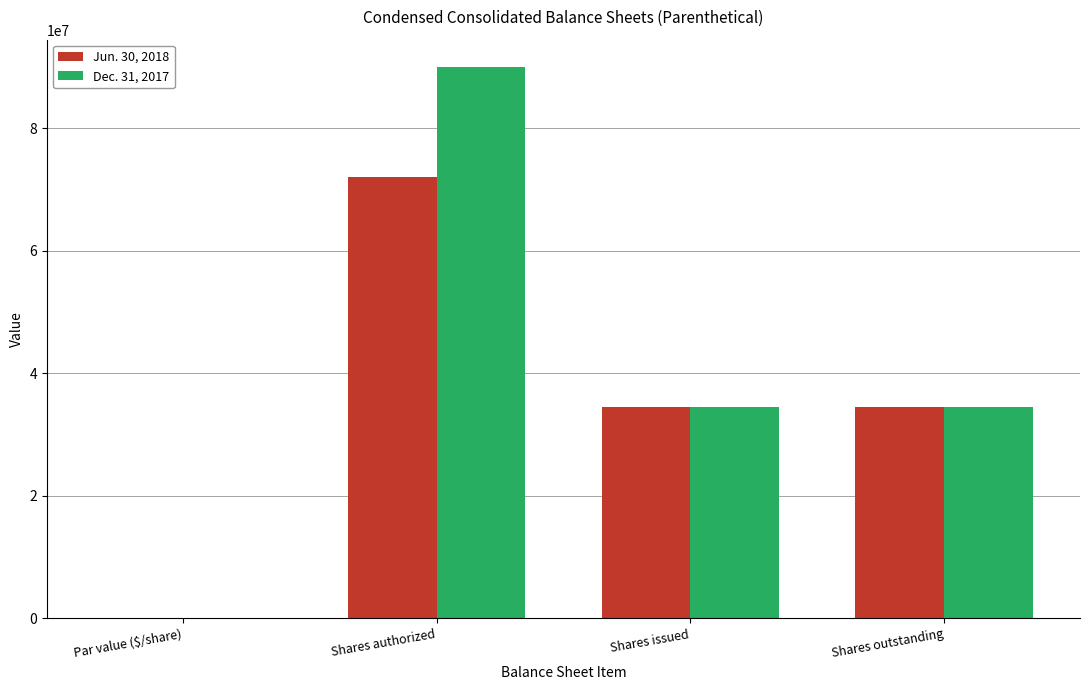

What are all the series names shown in the legend?

Jun. 30, 2018, Dec. 31, 2017